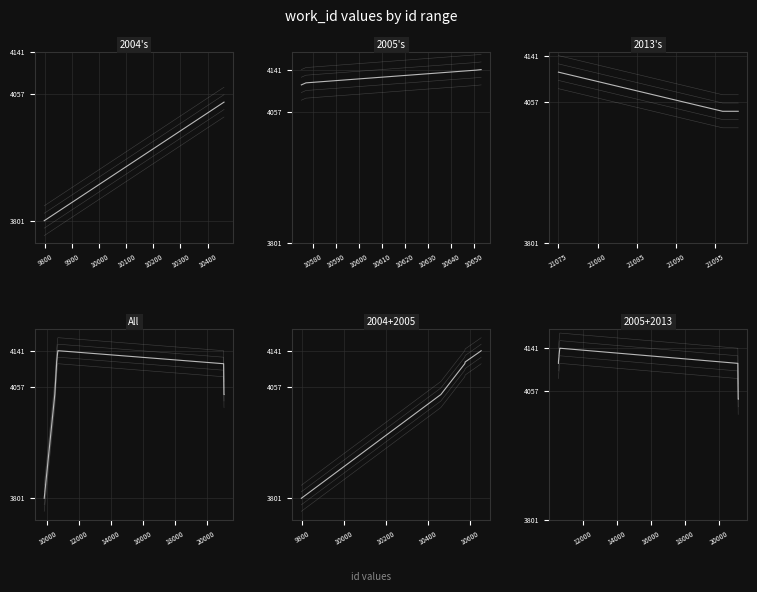

Does the chart display data point markers on the line(s)?

No